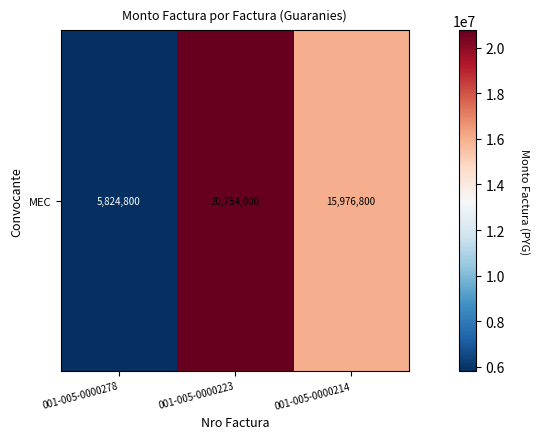

Where does the data first go above 15976800?

001-005-0000223